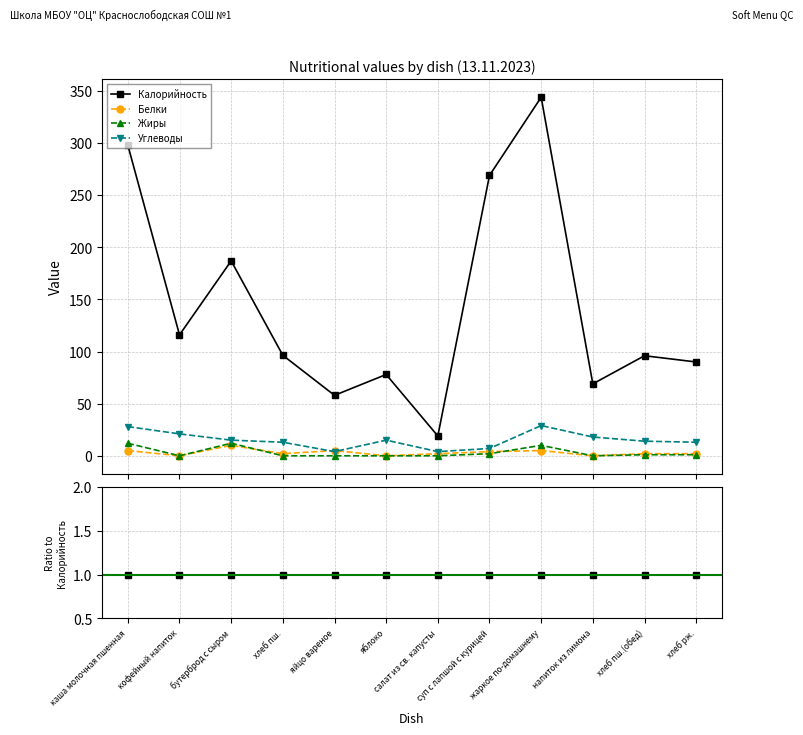

True or false: Калорийность has more than 0 interior local peaks.

False